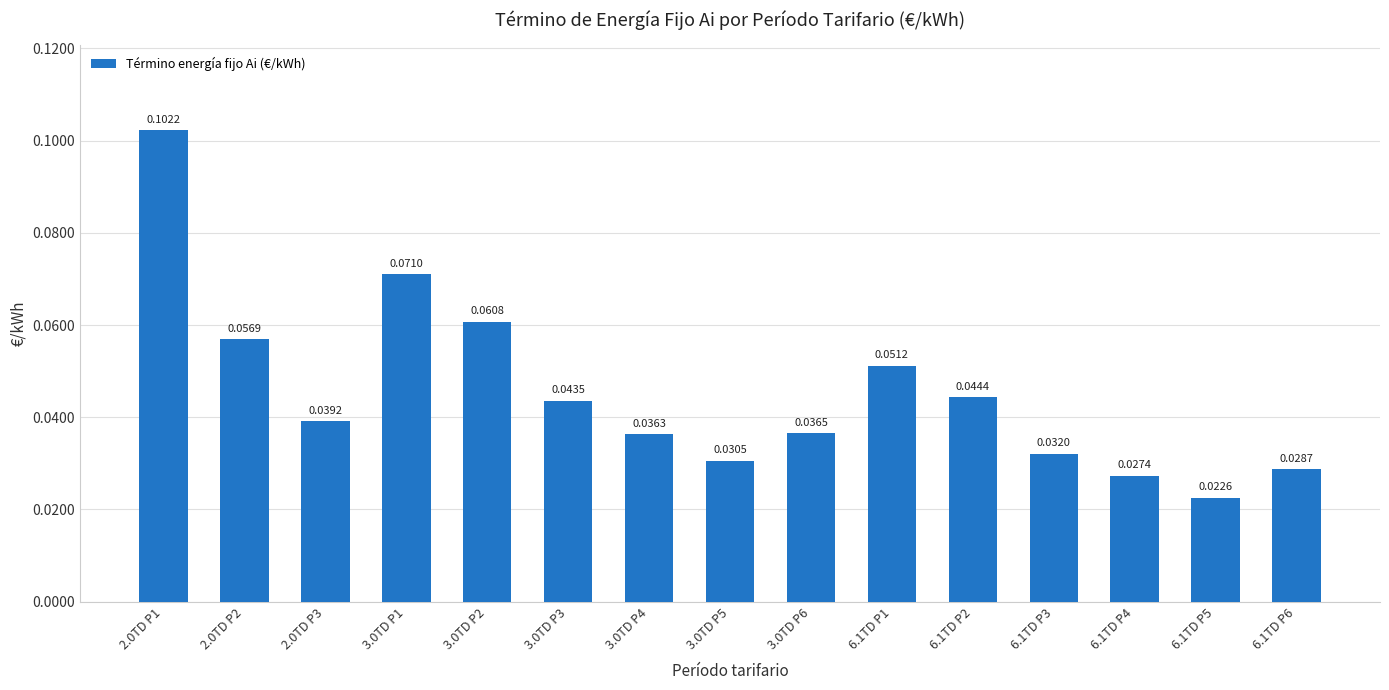

What is the sum of all values?

0.7